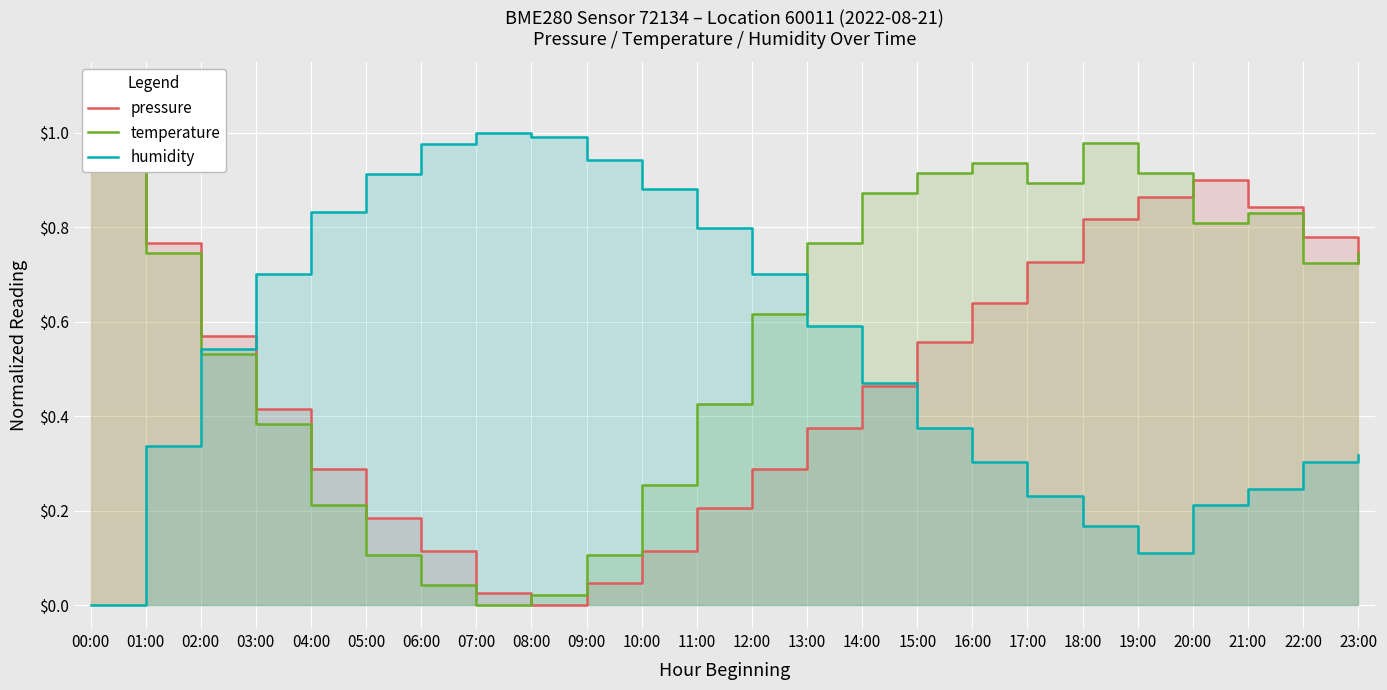

True or false: temperature has a value of -0.6 at 07:00.

False